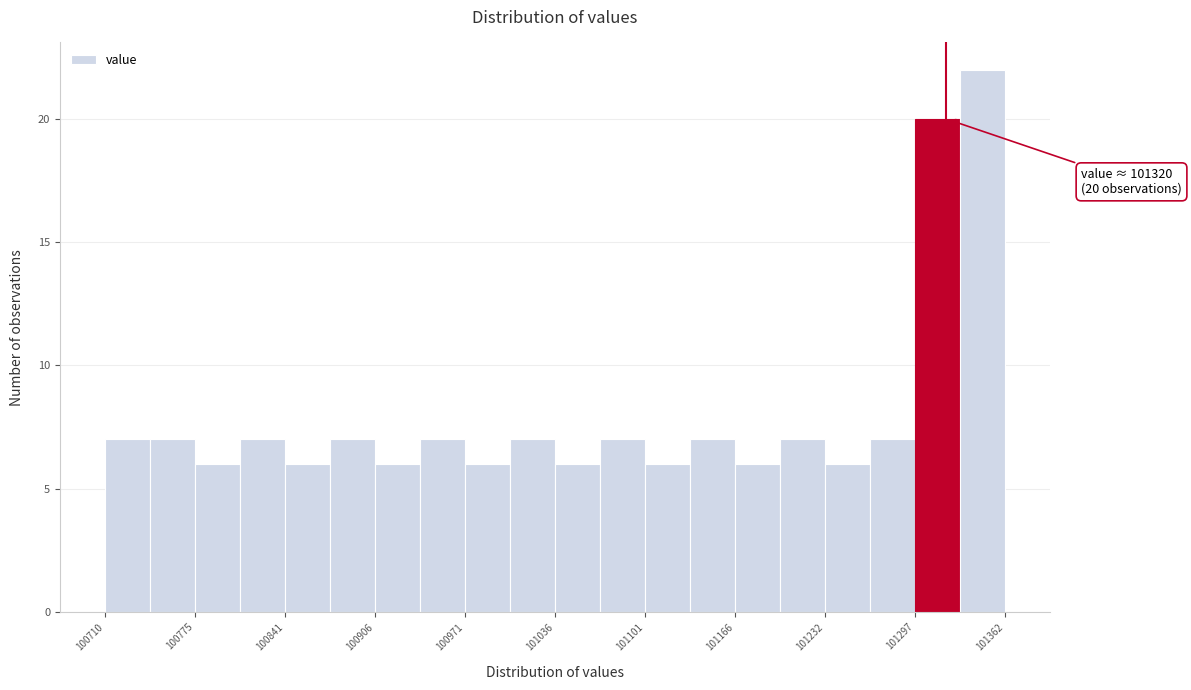

Around what value on the x-axis is the tallest bar? Give the approximate position of its centre, as read against the axis.

101350